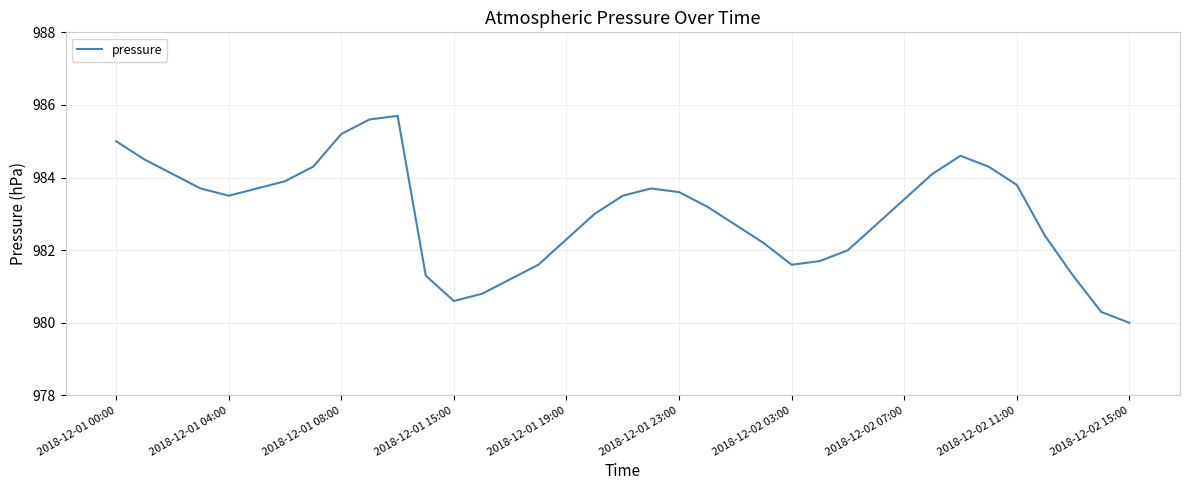

Does the chart display data point markers on the line(s)?

No